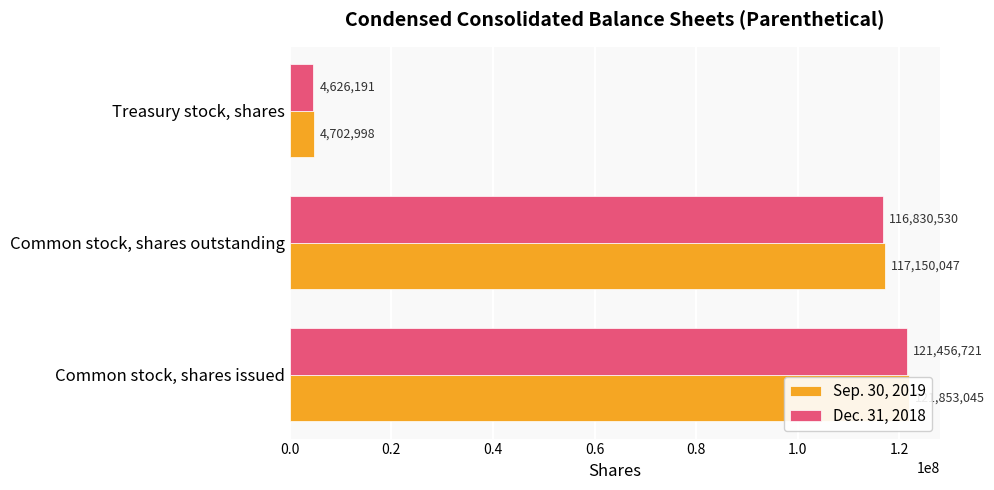

Read the Dec. 31, 2018 value at Common stock, shares issued.

121456721